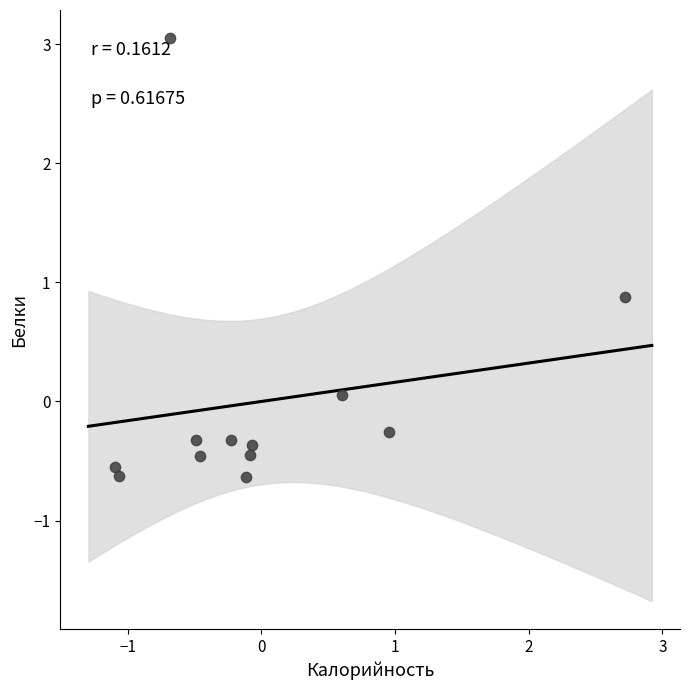

What Y value in the scatter plot is closest to 1?

0.9